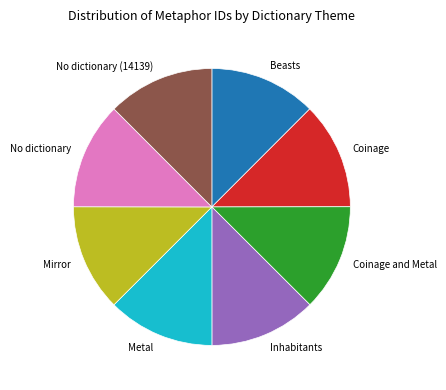

Combined, do Beasts and Metal account for over 50%?

No